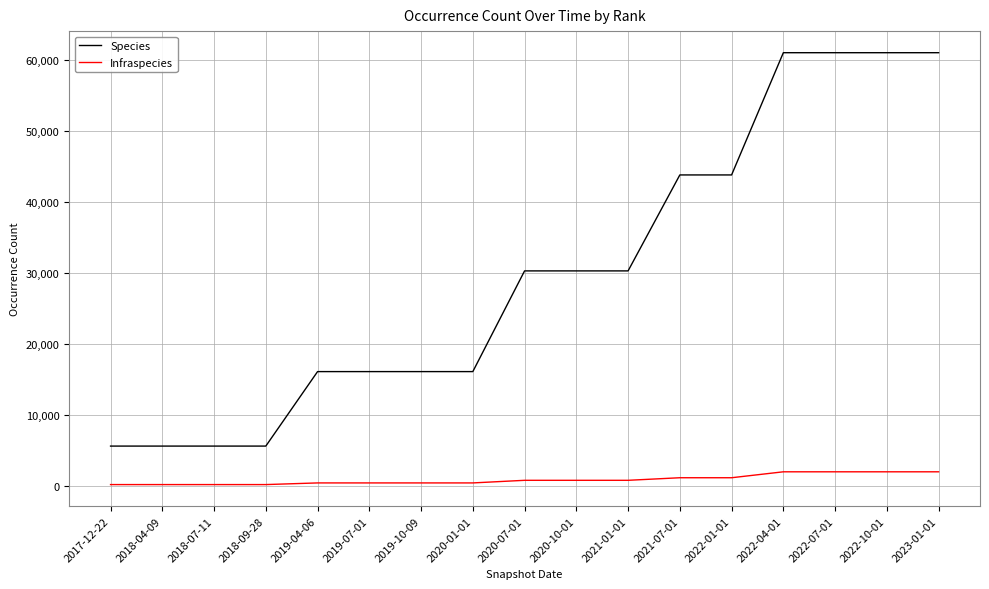

What is the difference between the second highest and second lowest values in the Infraspecies series?

1800